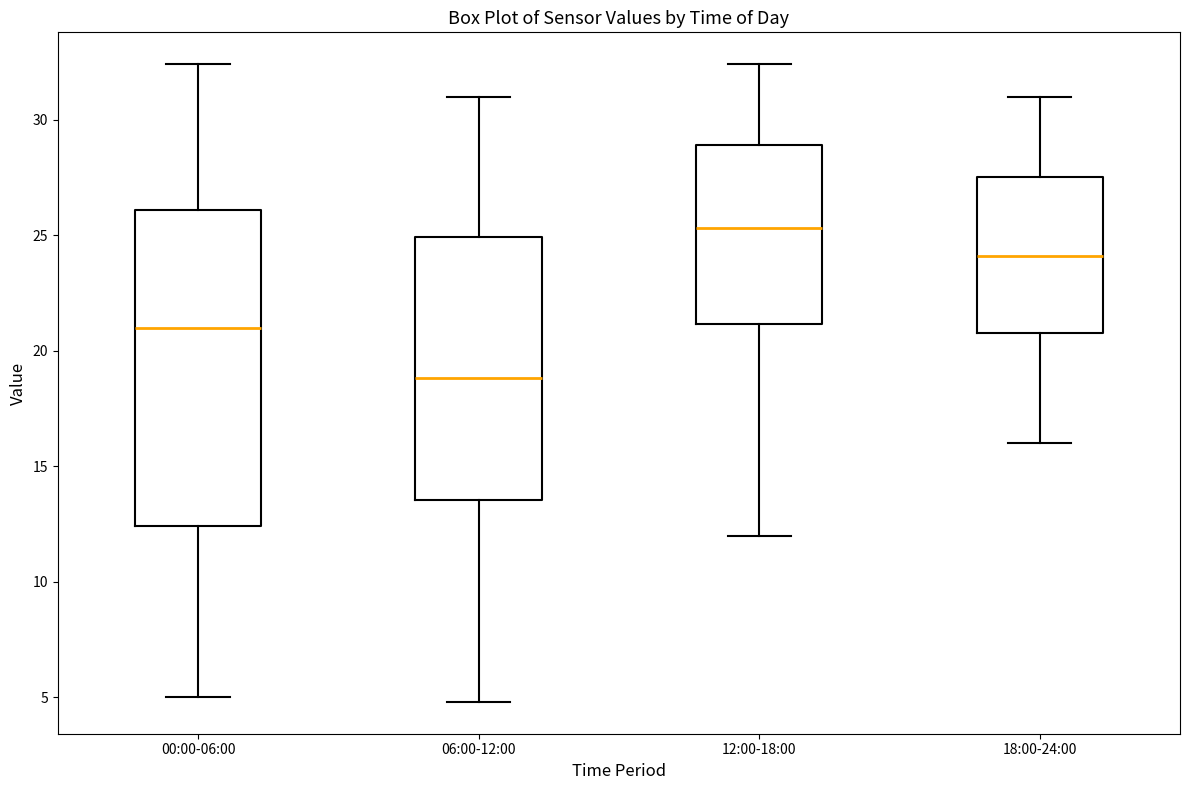

Comparing the boxes themselves (not the whiskers), which one is the tallest?

00:00-06:00